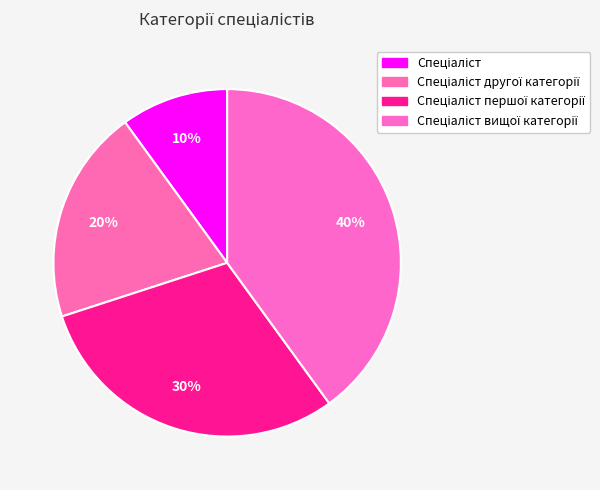

Is Спеціаліст другої категорії the majority of the pie?

No